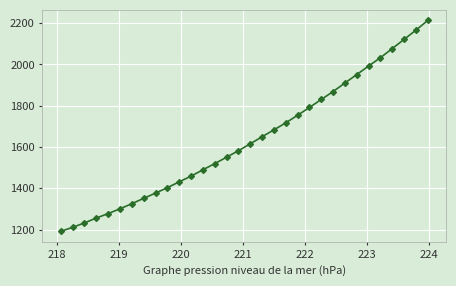

True or false: there are more than 0 points higher than both neighbors.

False